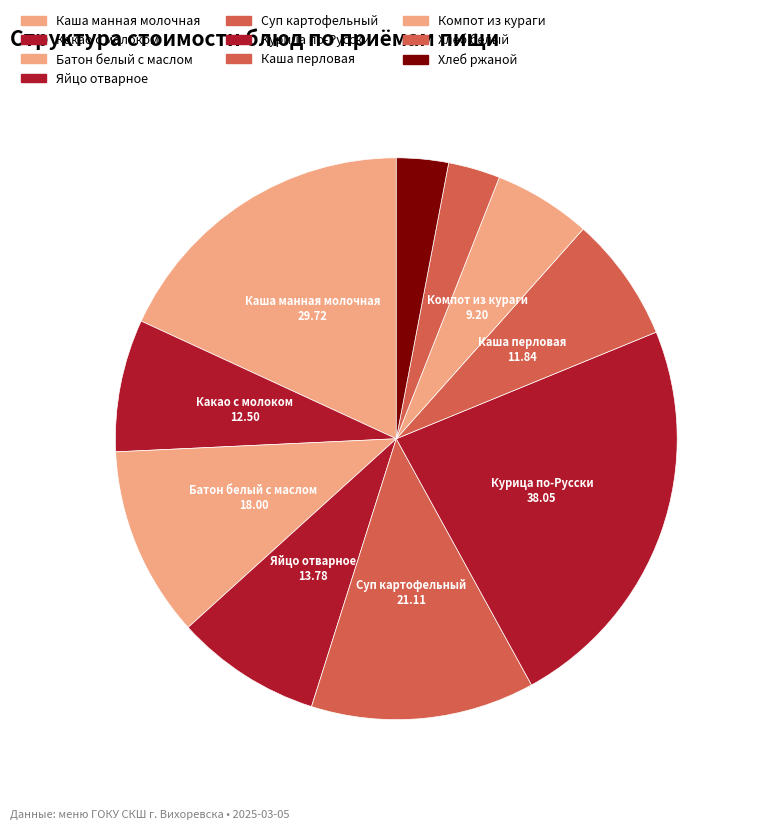

Is it true that Хлеб белый is 1% of the pie?

False